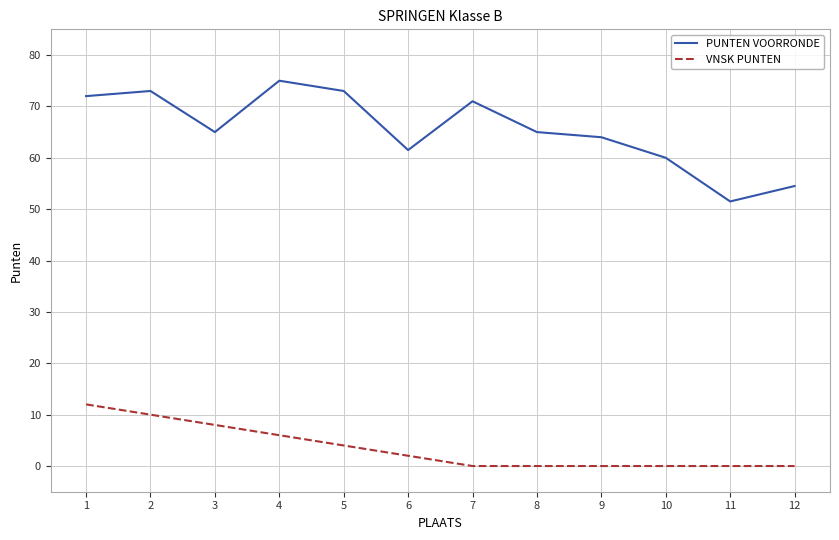

Where is VNSK PUNTEN nearest to the value 6?

4